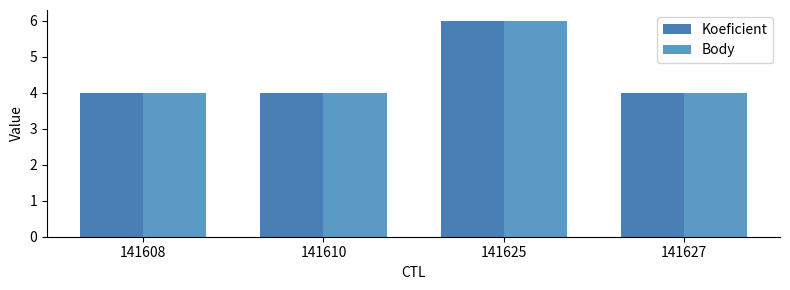

The Body series shows 4 at 141627. True or false?

True